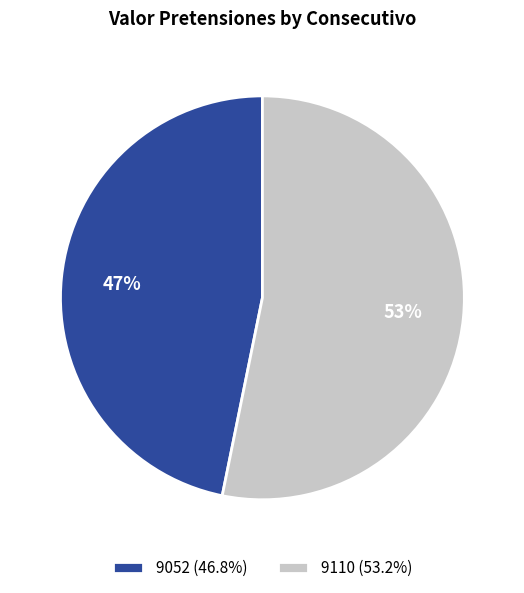

Which slice is the largest?

9110